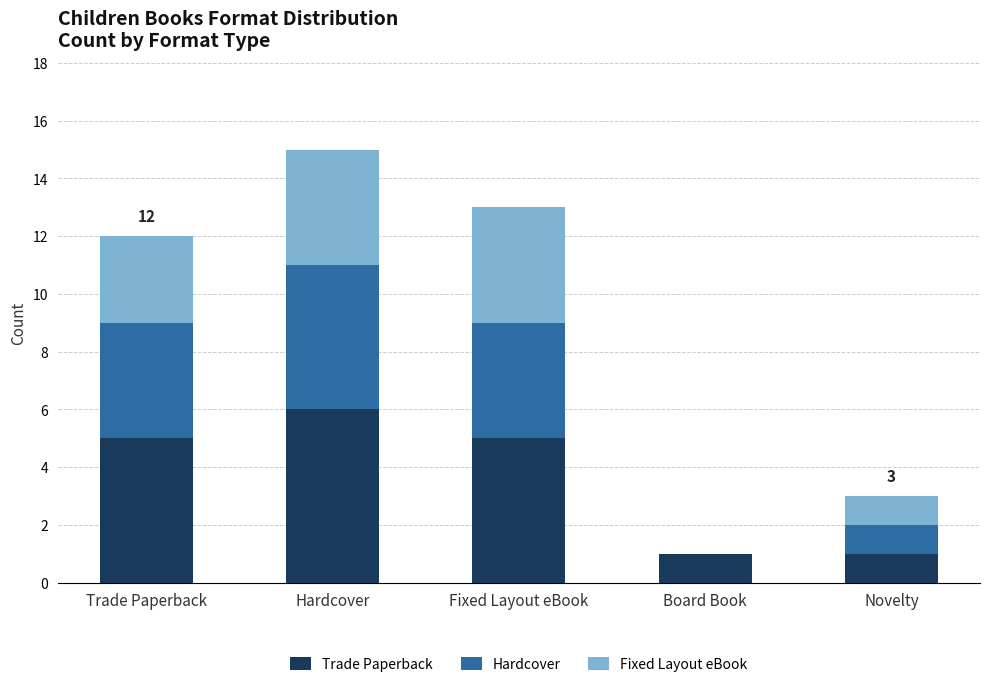

The Trade Paperback series shows 5 at Trade Paperback. True or false?

True